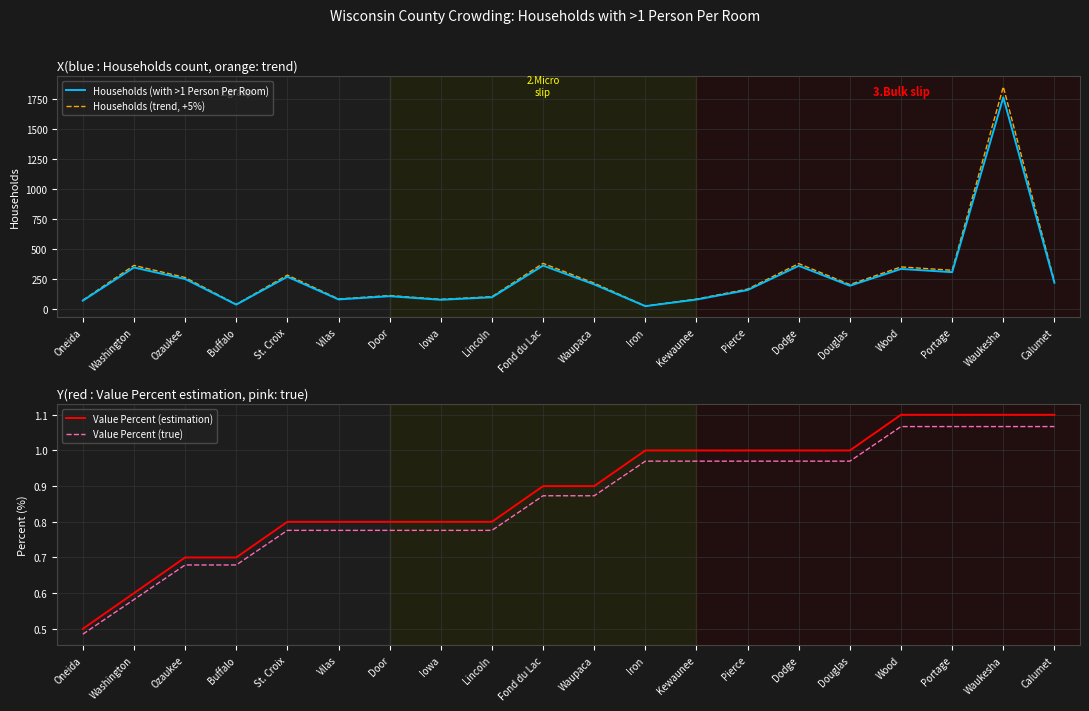

Which category has the lowest value in the Households (with >1 Person Per Room) series?

Iron